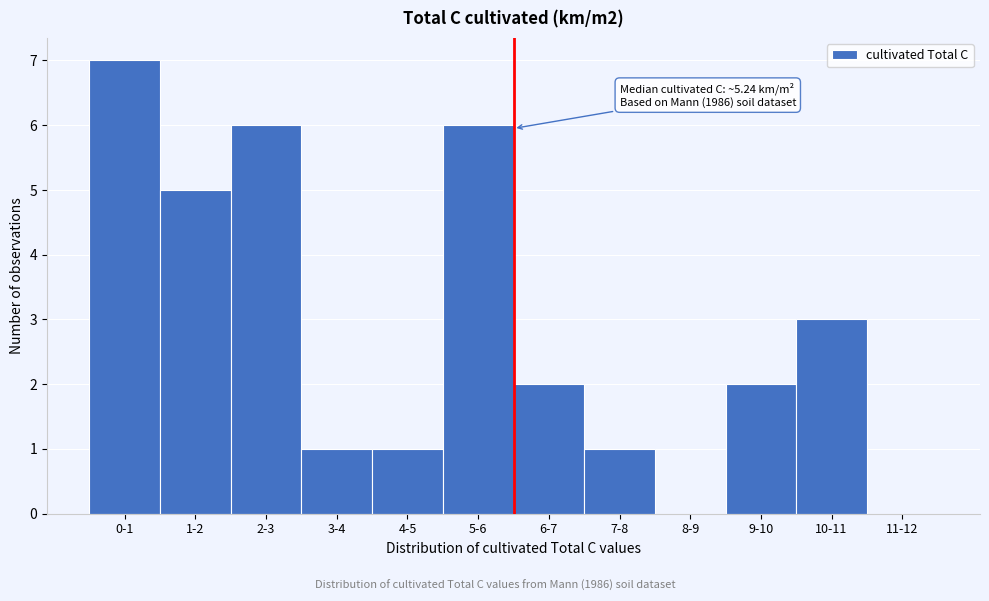

Reading left to right, list all the values displayed in this chart.

0-1=7	1-2=5	2-3=6	3-4=1	4-5=1	5-6=6	6-7=2	7-8=1	8-9=0	9-10=2	10-11=3	11-12=0